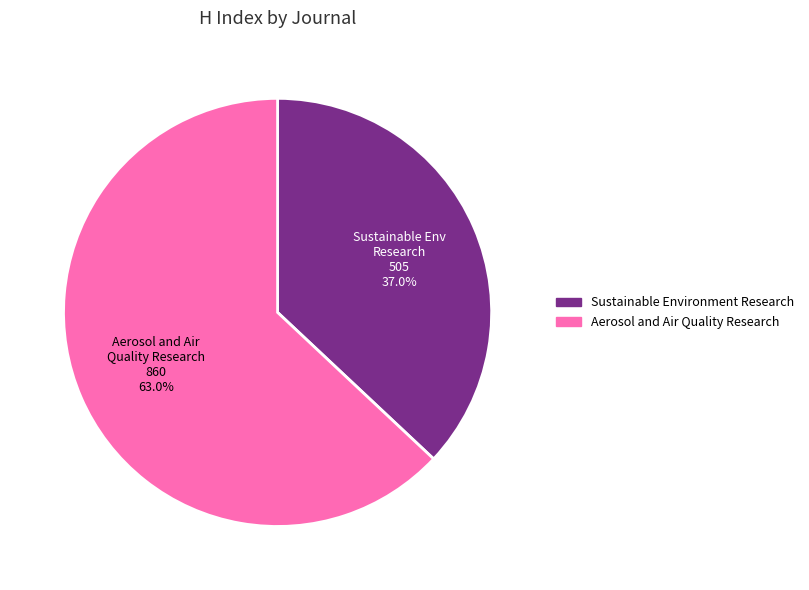

What percentage is the Aerosol and Air Quality Research slice, to the nearest percent?

63%